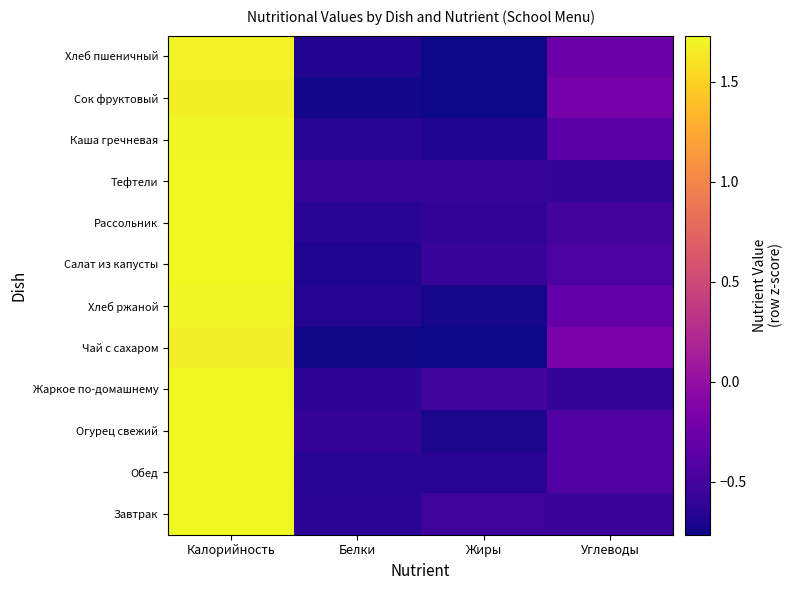

Reading right to left, list all the values displayed in this chart.

Завтрак: Углеводы=-0.6	Жиры=-0.5	Белки=-0.6	Калорийность=1.7
Обед: Углеводы=-0.4	Жиры=-0.7	Белки=-0.6	Калорийность=1.7
Огурец свежий: Углеводы=-0.4	Жиры=-0.7	Белки=-0.6	Калорийность=1.7
Жаркое по-домашнему: Углеводы=-0.6	Жиры=-0.5	Белки=-0.6	Калорийность=1.7
Чай с сахаром: Углеводы=-0.2	Жиры=-0.8	Белки=-0.8	Калорийность=1.7
Хлеб ржаной: Углеводы=-0.3	Жиры=-0.7	Белки=-0.7	Калорийность=1.7
Салат из капусты: Углеводы=-0.4	Жиры=-0.6	Белки=-0.7	Калорийность=1.7
Рассольник: Углеводы=-0.5	Жиры=-0.6	Белки=-0.6	Калорийность=1.7
Тефтели: Углеводы=-0.6	Жиры=-0.6	Белки=-0.6	Калорийность=1.7
Каша гречневая: Углеводы=-0.4	Жиры=-0.7	Белки=-0.7	Калорийность=1.7
Сок фруктовый: Углеводы=-0.2	Жиры=-0.8	Белки=-0.7	Калорийность=1.7
Хлеб пшеничный: Углеводы=-0.3	Жиры=-0.8	Белки=-0.7	Калорийность=1.7